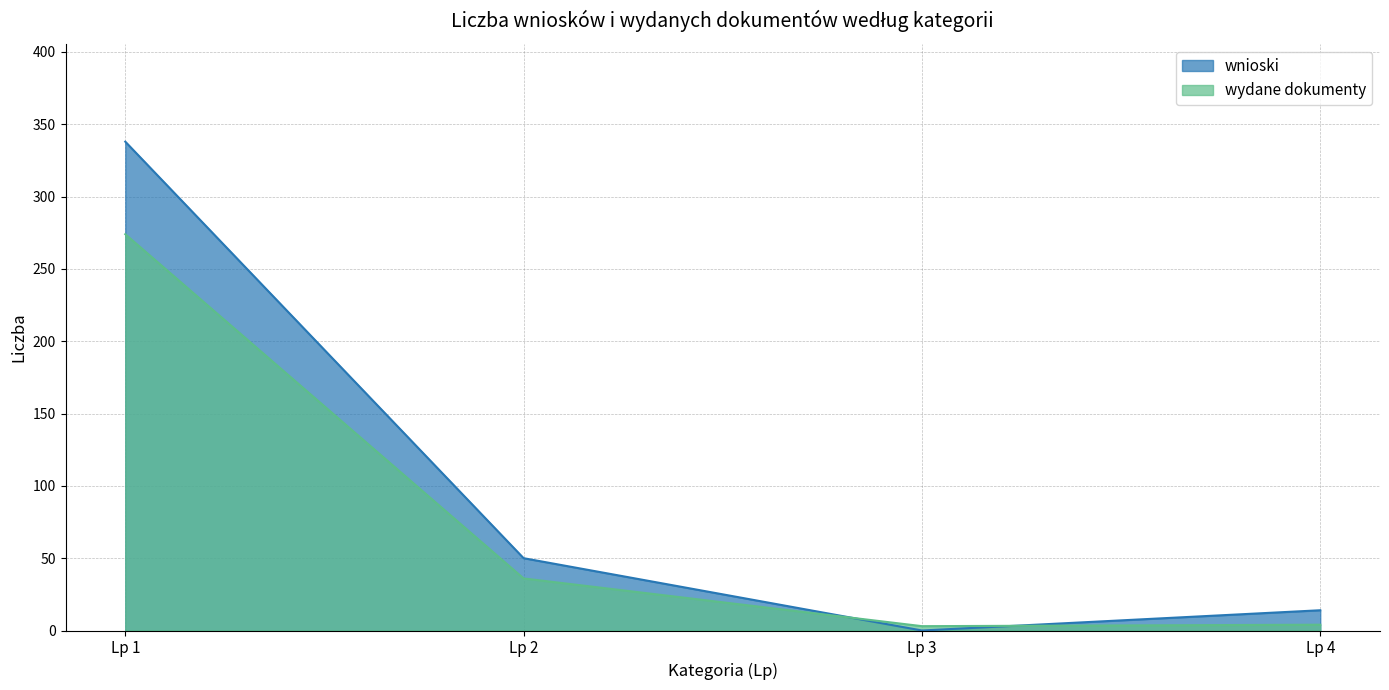

What is the total value across all series at Lp 2?

86